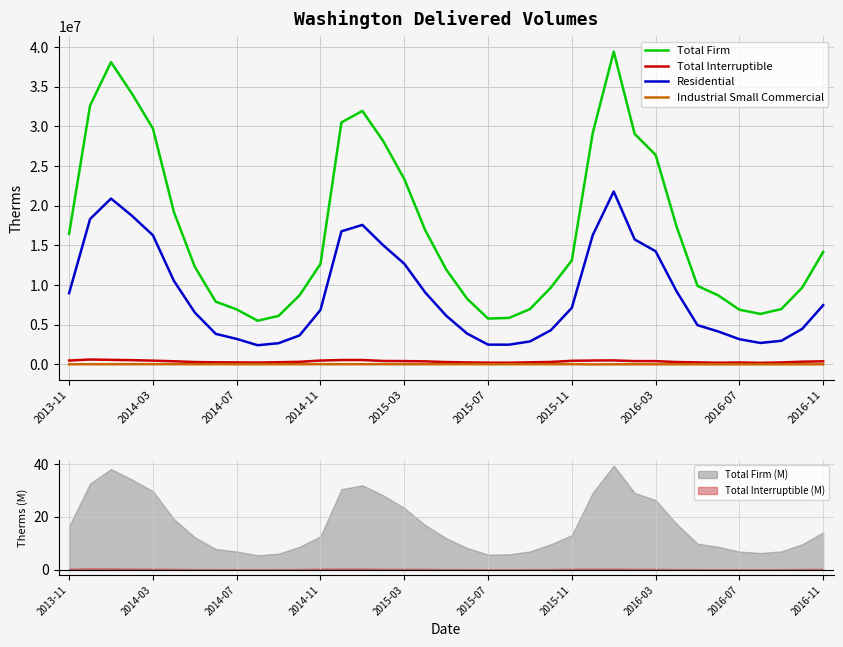

The value of Total Firm at 2016-11 is 14168023. True or false?

True